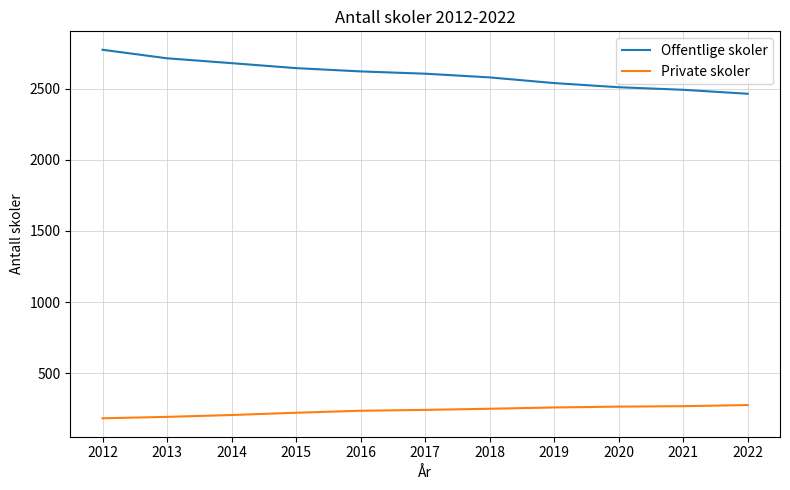

True or false: Private skoler has a value of 270 at 2021.

True